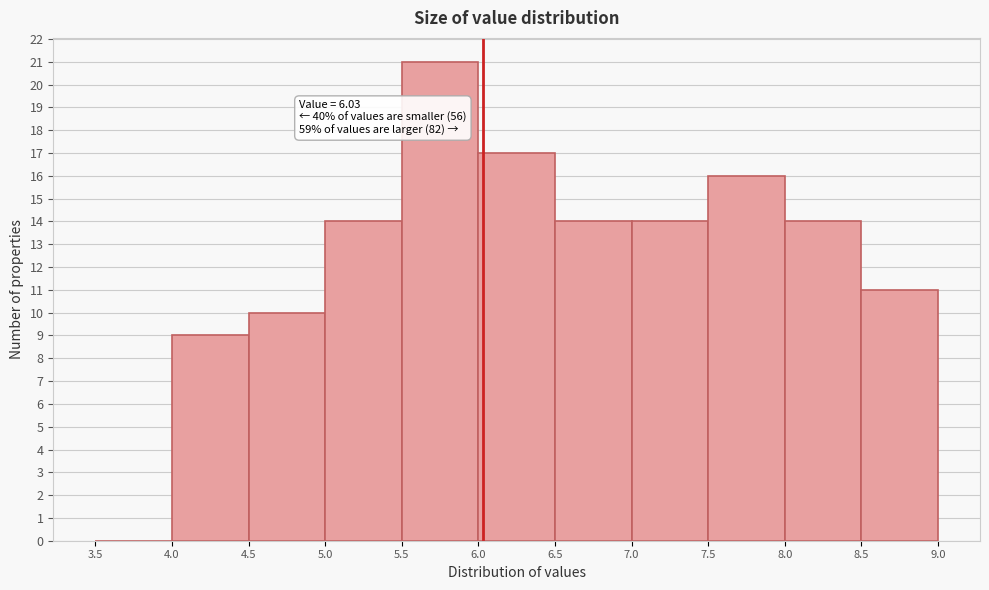

Which range on the x-axis has the tallest bar?

5.5 to 6.0